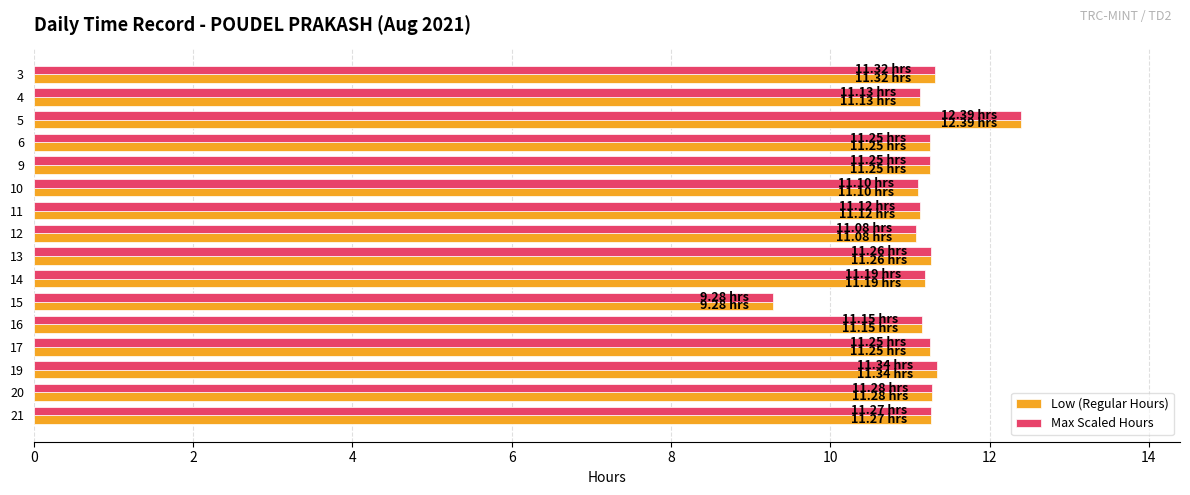

Which category has the lowest value across all series?

15